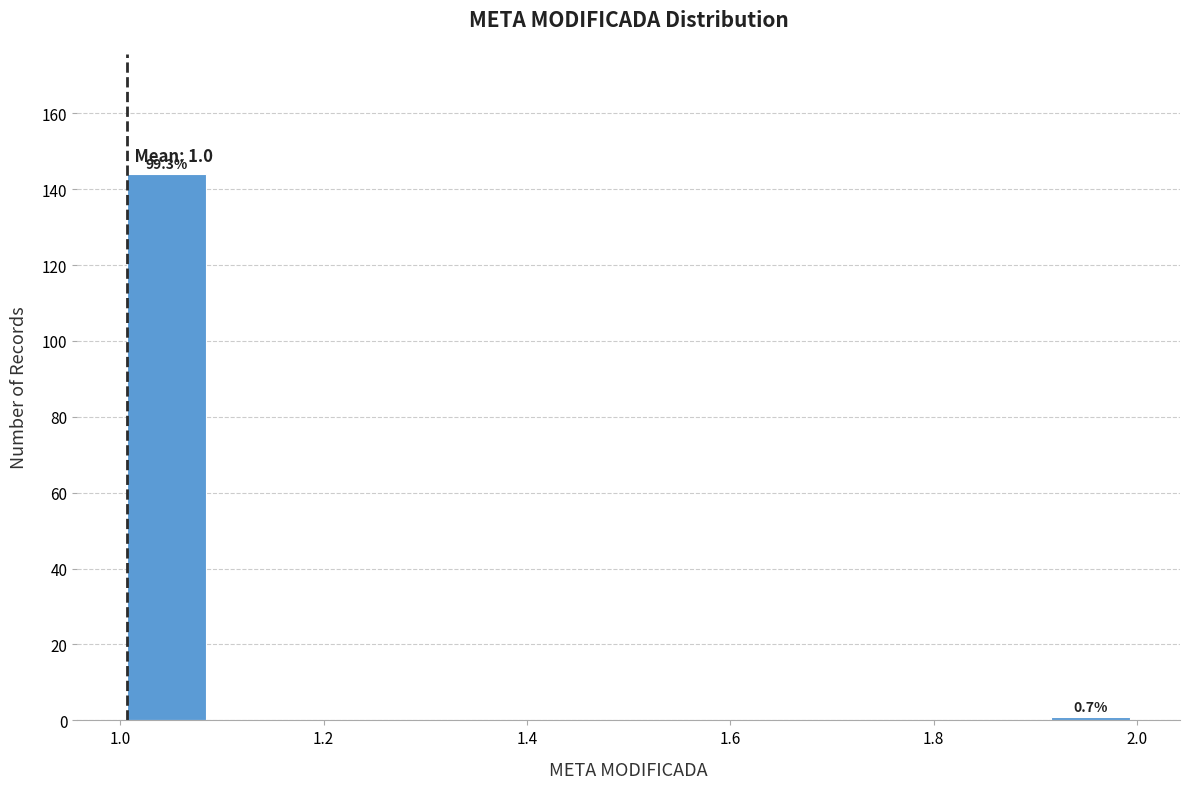

Over which range of the x-axis is the bar tallest?

1.00 to 1.10